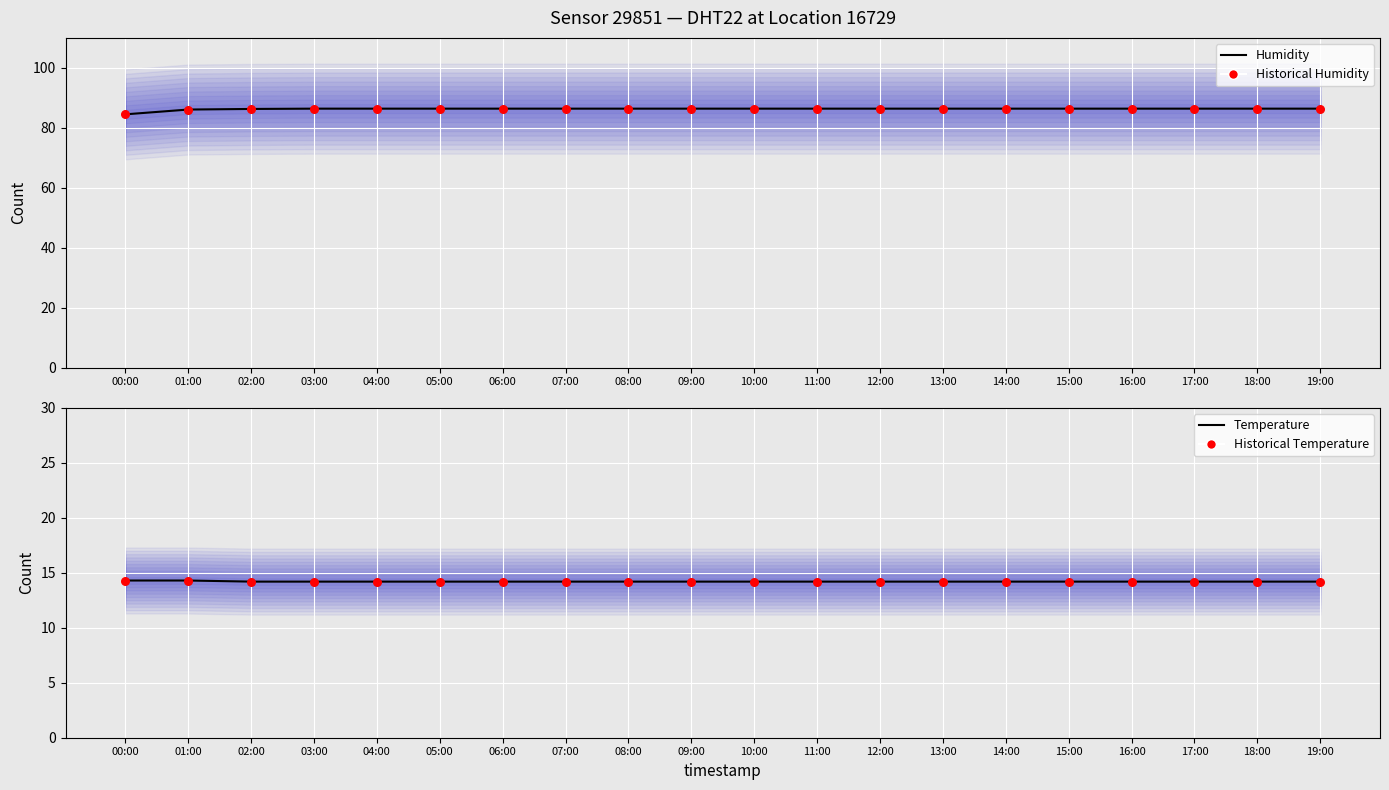

Which series has the widest spread of Y values?

Humidity